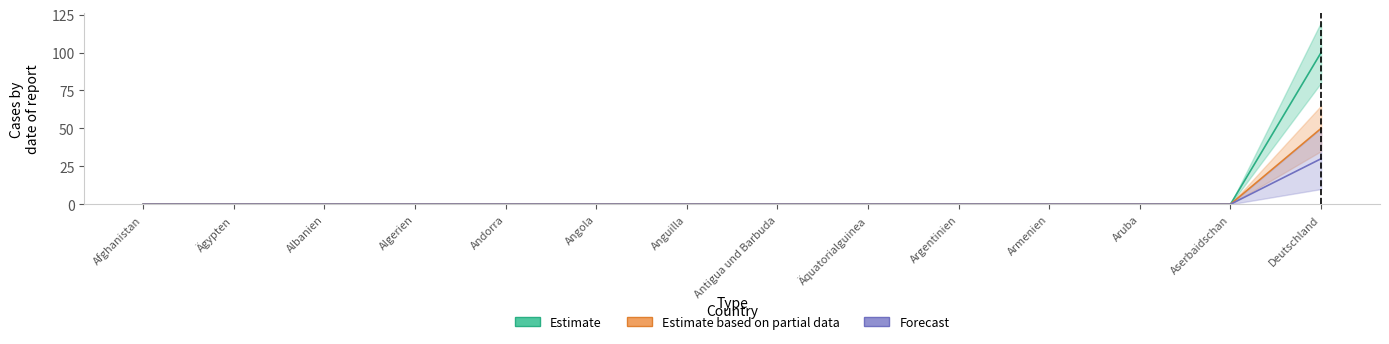

Reading right to left, what are all the values shown in this chart?

Estimate: 100	0	0	0	0	0	0	0	0	0	0	0	0	0
Estimate based on partial data: 50	0	0	0	0	0	0	0	0	0	0	0	0	0
Forecast: 30	0	0	0	0	0	0	0	0	0	0	0	0	0